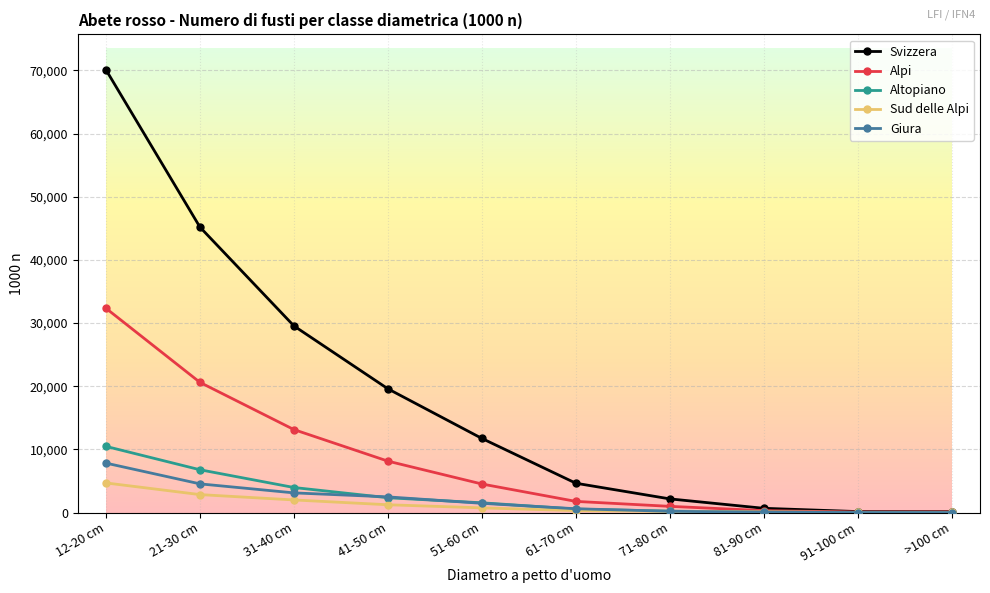

What is the label of the 4th point from the right?

71-80 cm